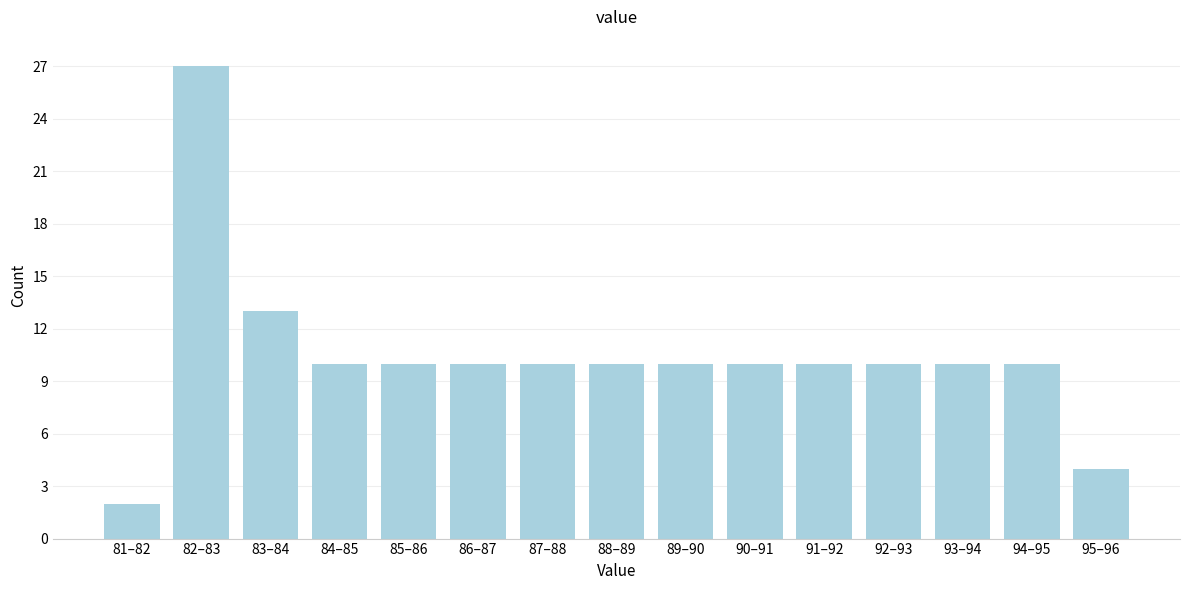

Reading right to left, transcribe all the data shown in this chart.

4	10	10	10	10	10	10	10	10	10	10	10	13	27	2